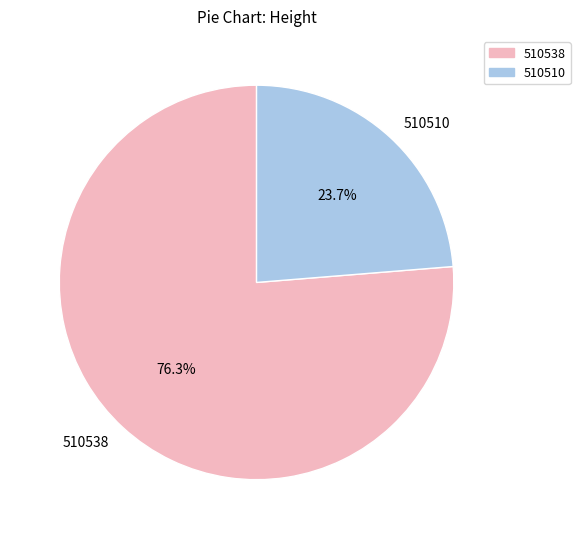

Combined, what portion of the pie is 510538 and 510510?

100.0%